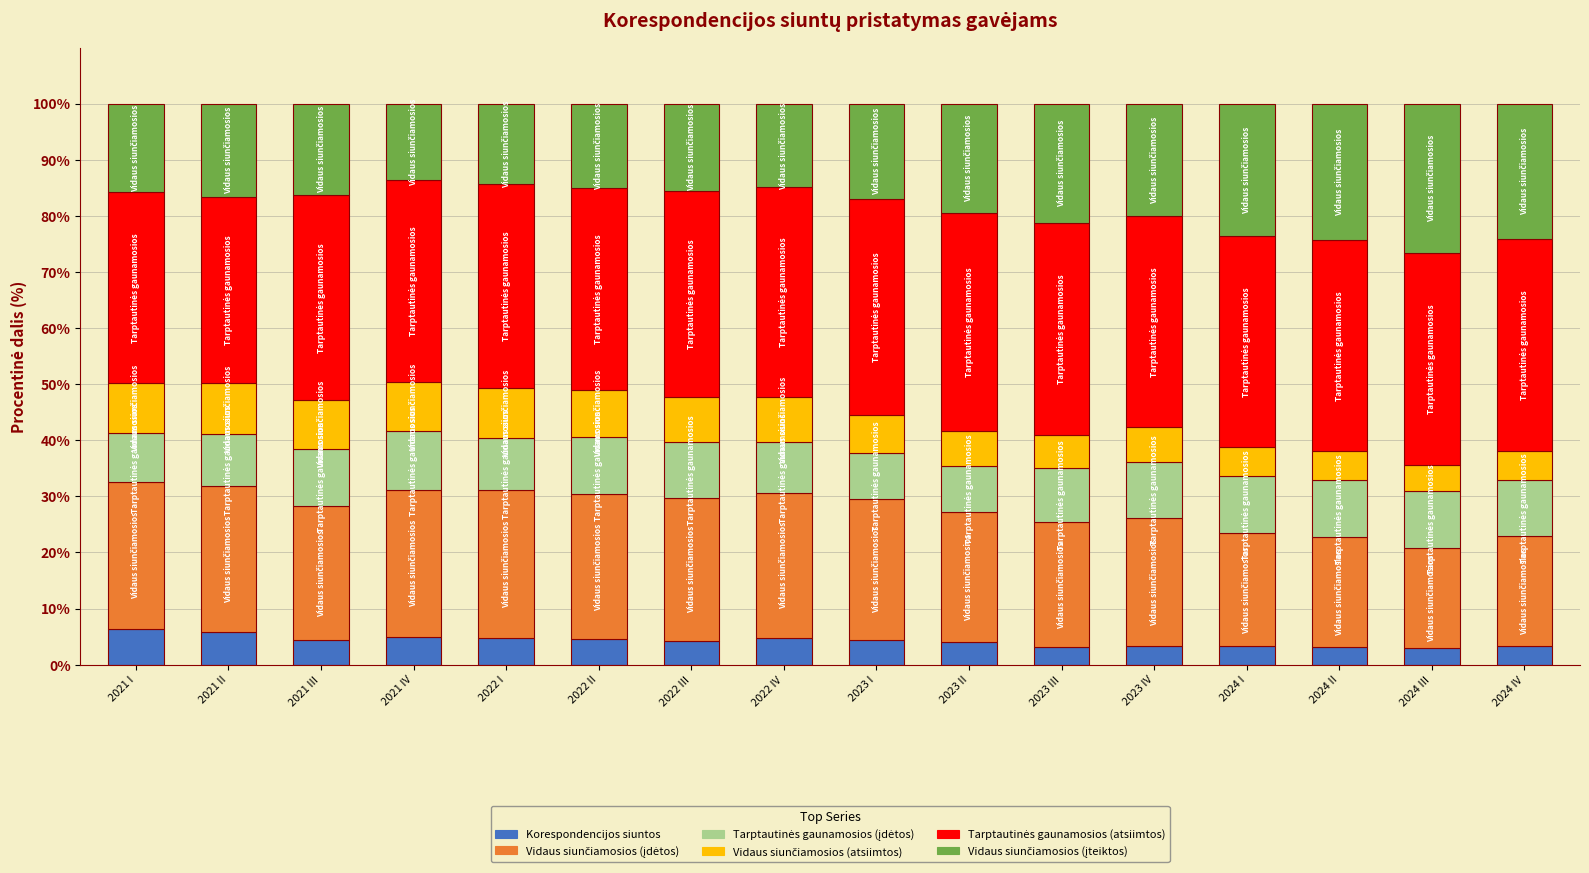

Does the chart contain any negative values?

No